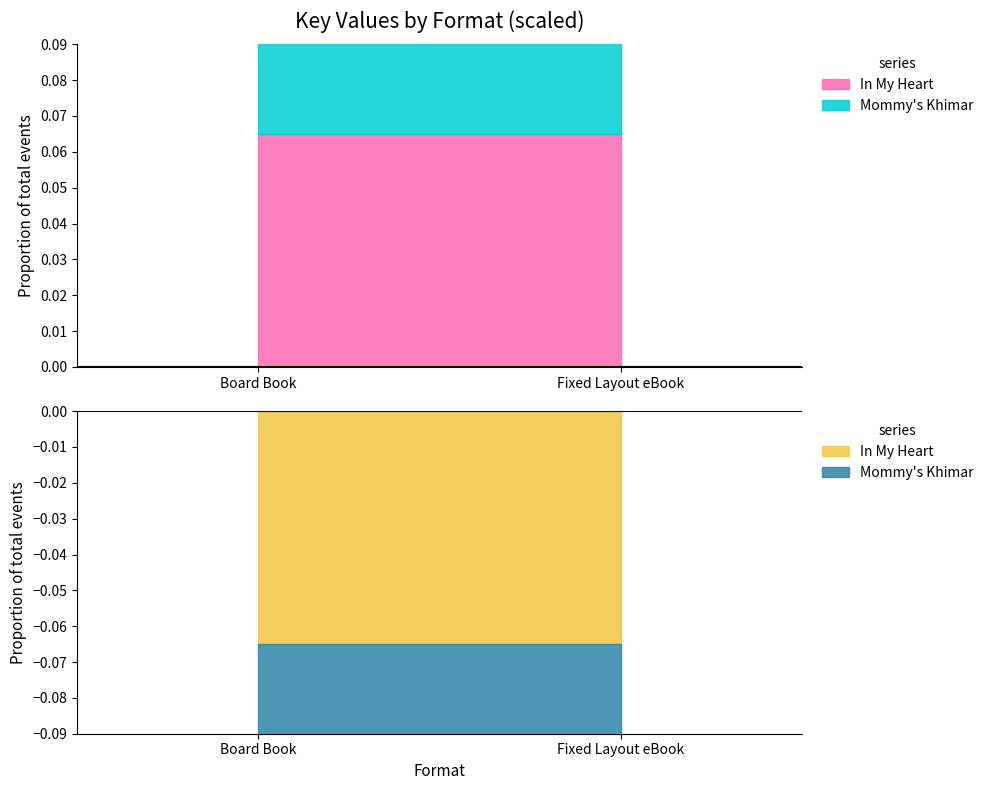

How many series are shown in this chart?

2